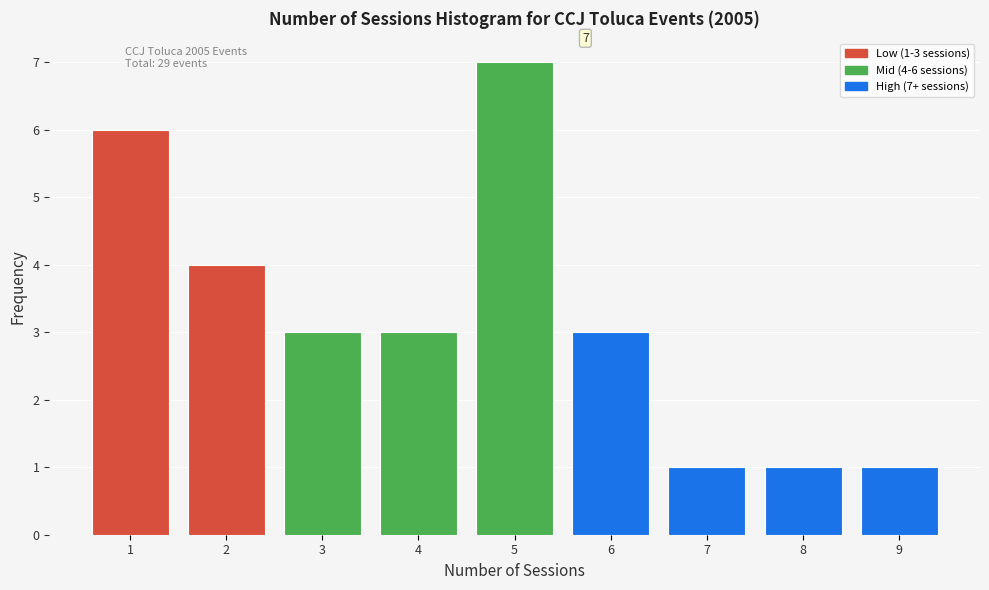

Reading left to right, extract all data points from this chart.

6	4	3	3	7	3	1	1	1